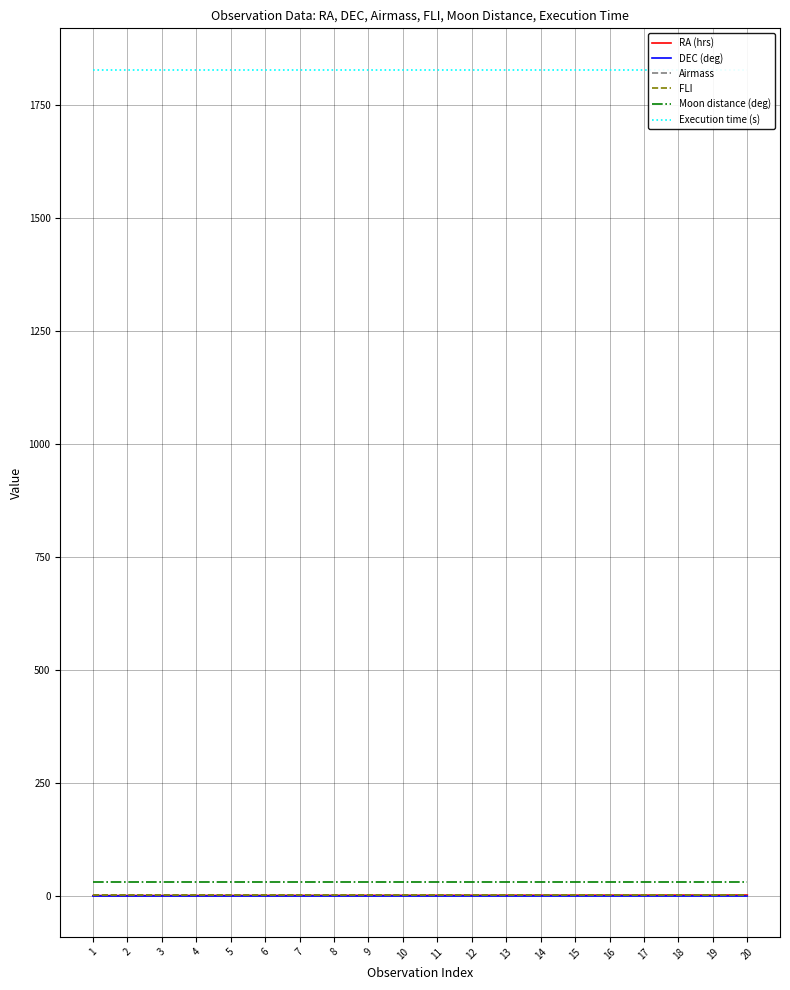

True or false: RA (hrs) and Execution time (s) cross at least once.

False